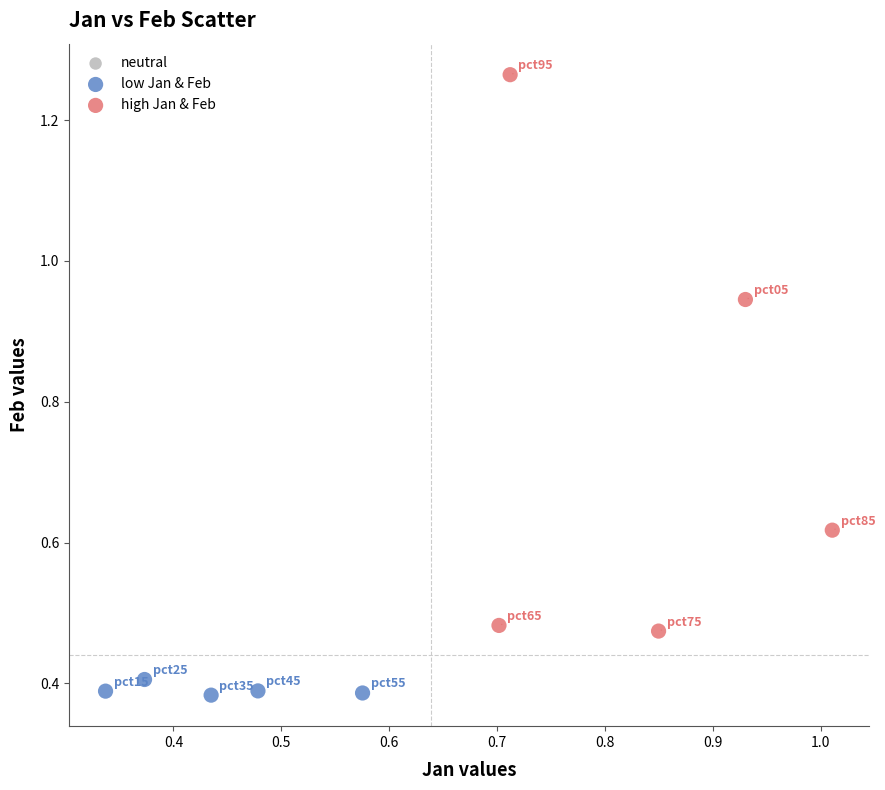

Which series reaches the minimum Y coordinate?

low Jan & Feb